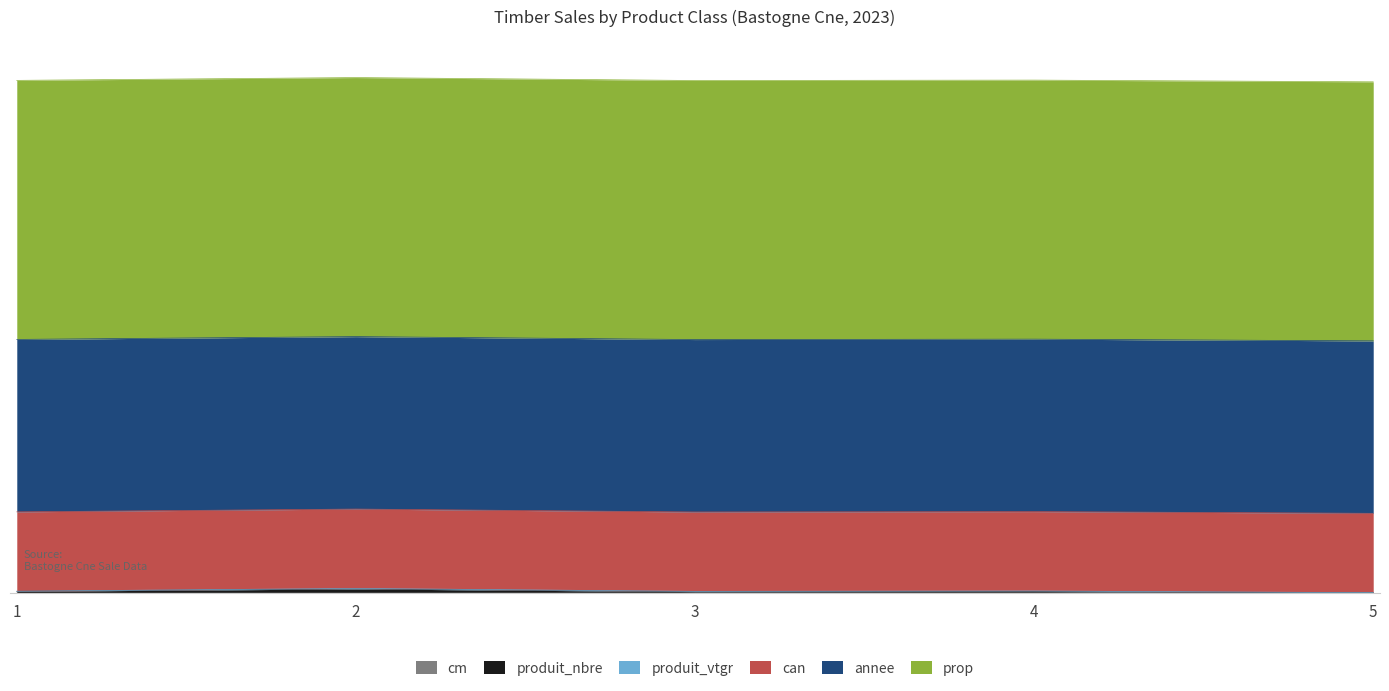

At which category is the sum across all series the highest?

2